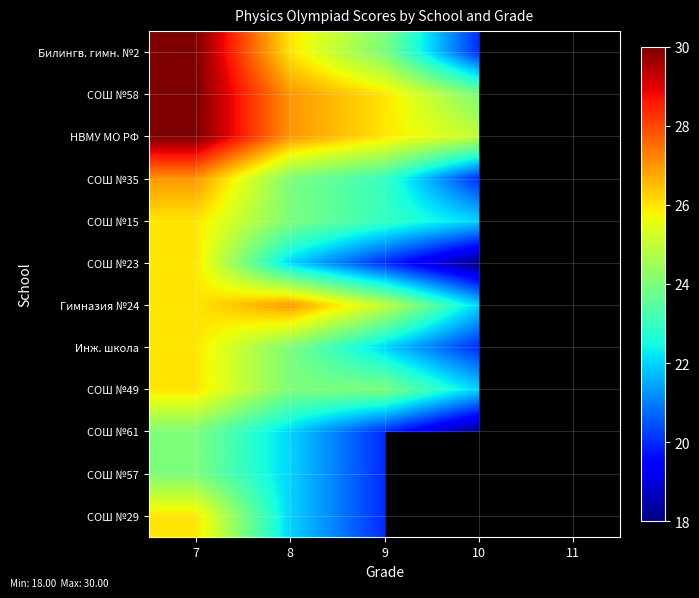

The value of Гимназия №24 at 7 is 16.9. True or false?

False